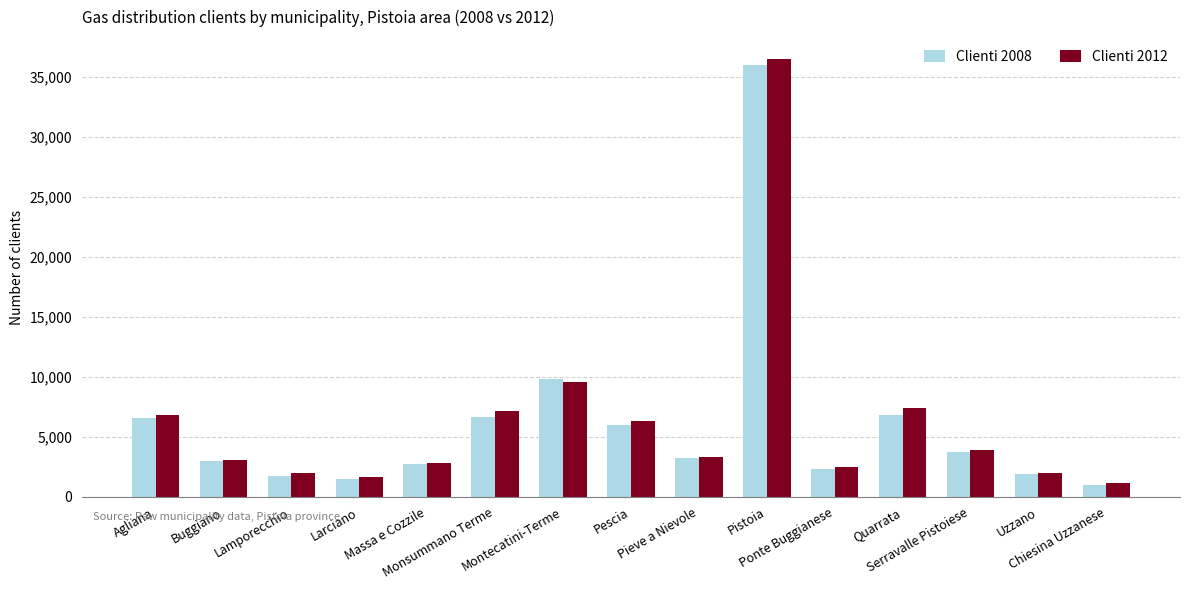

Which series has the largest range (max minus min)?

Clienti 2012